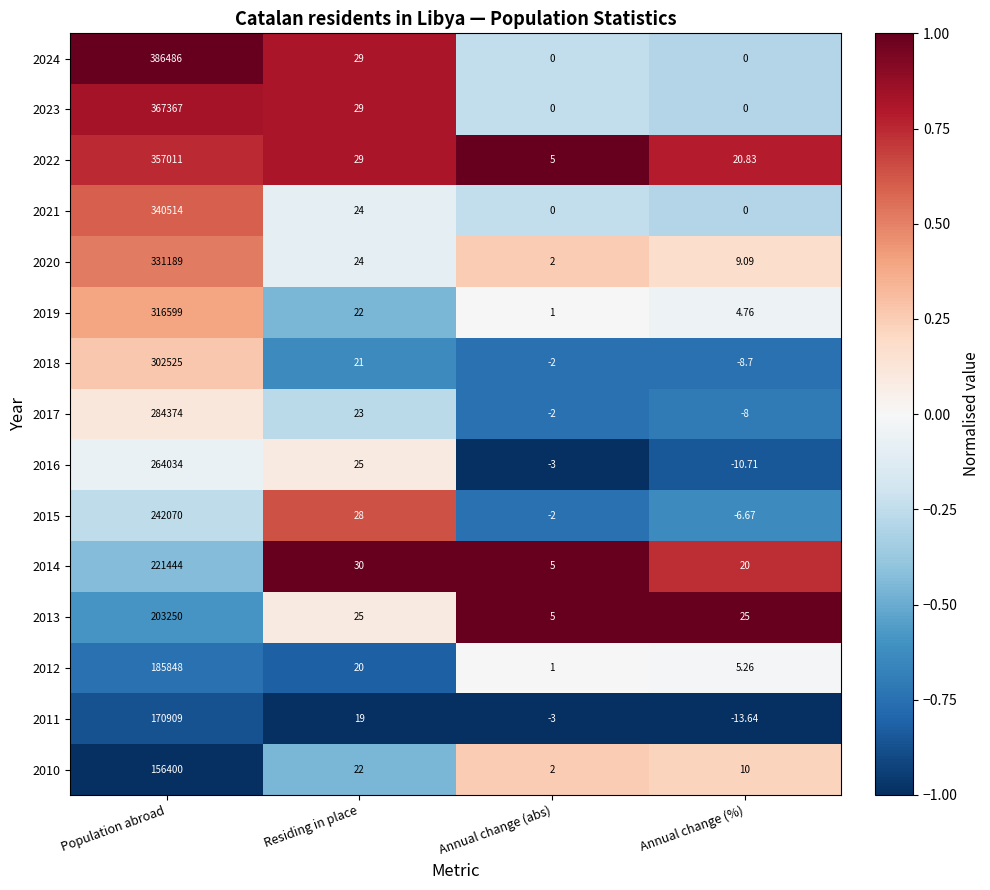

At how many categories does at least one series exceed 0?

4